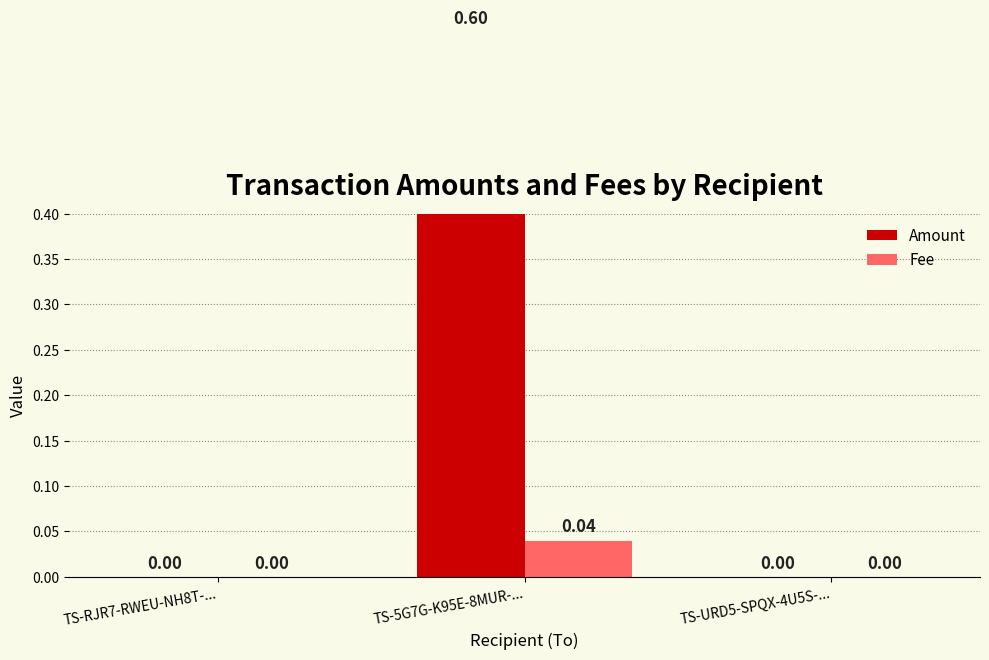

What is the greatest value displayed?

0.6